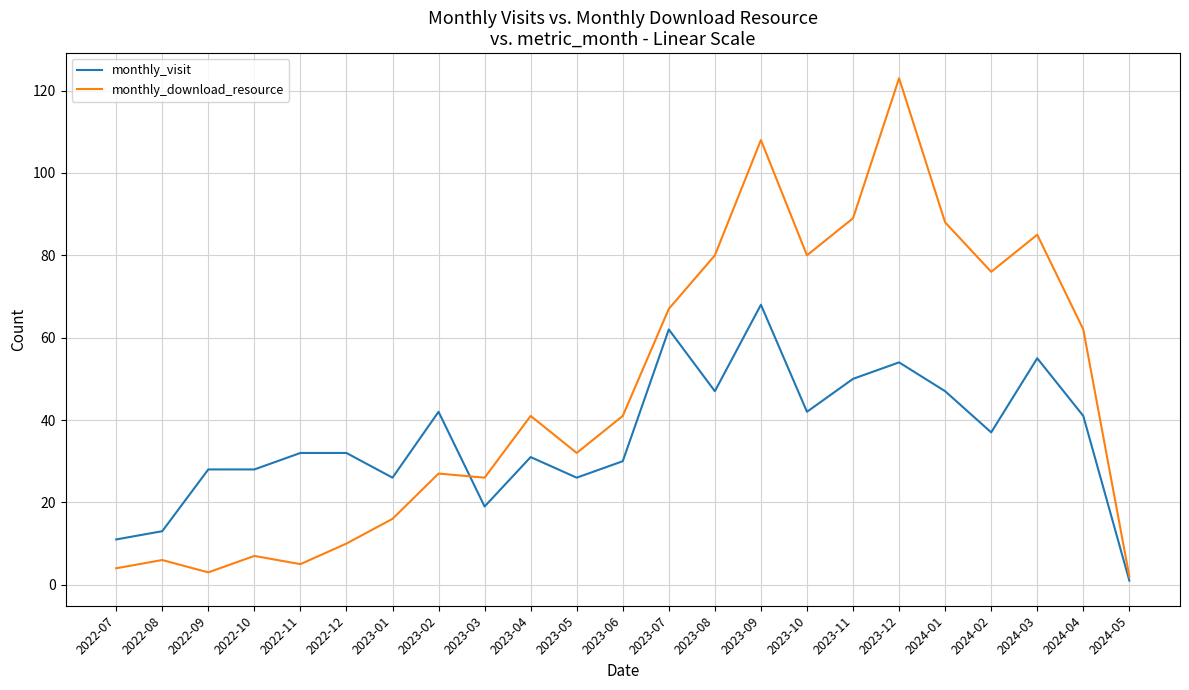

What position from the right is 2023-09?

9